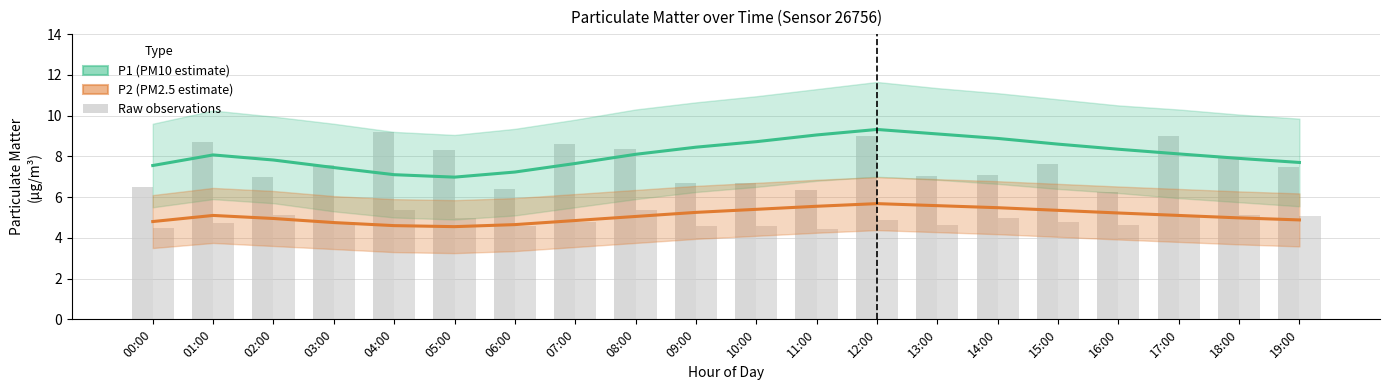

Which has a higher value, 02:00 or 19:00?

02:00